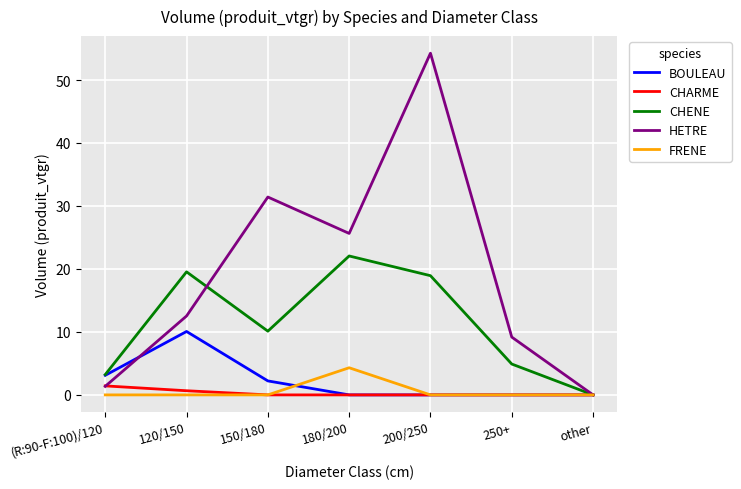

The value of BOULEAU at other is 4.2. True or false?

False